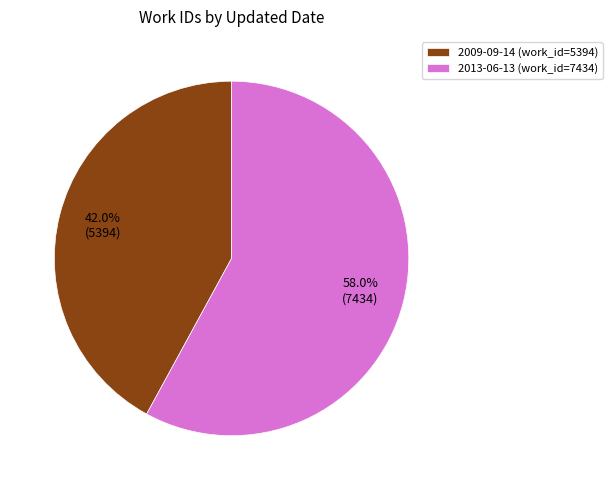

Which category has the biggest portion of the pie?

2013-06-13